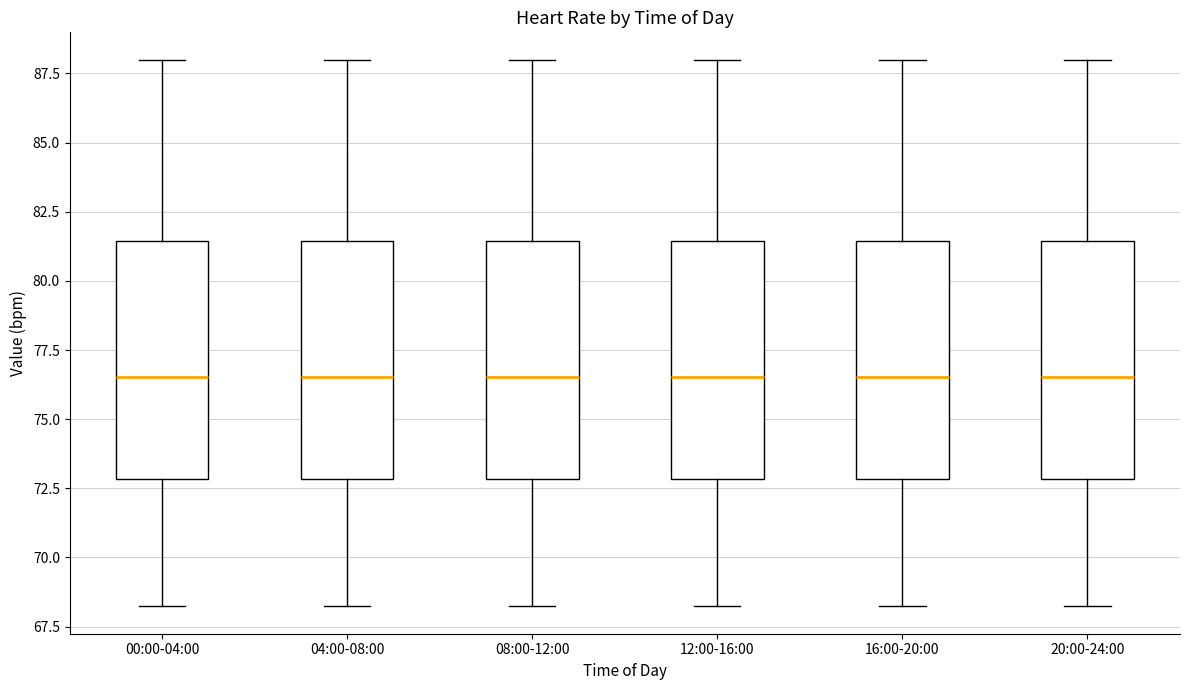

Where is the lower edge of the box for 16:00-20:00 on the y-axis? The values are not printed on the chart, so give them approximately, as read against the axis.

73.0